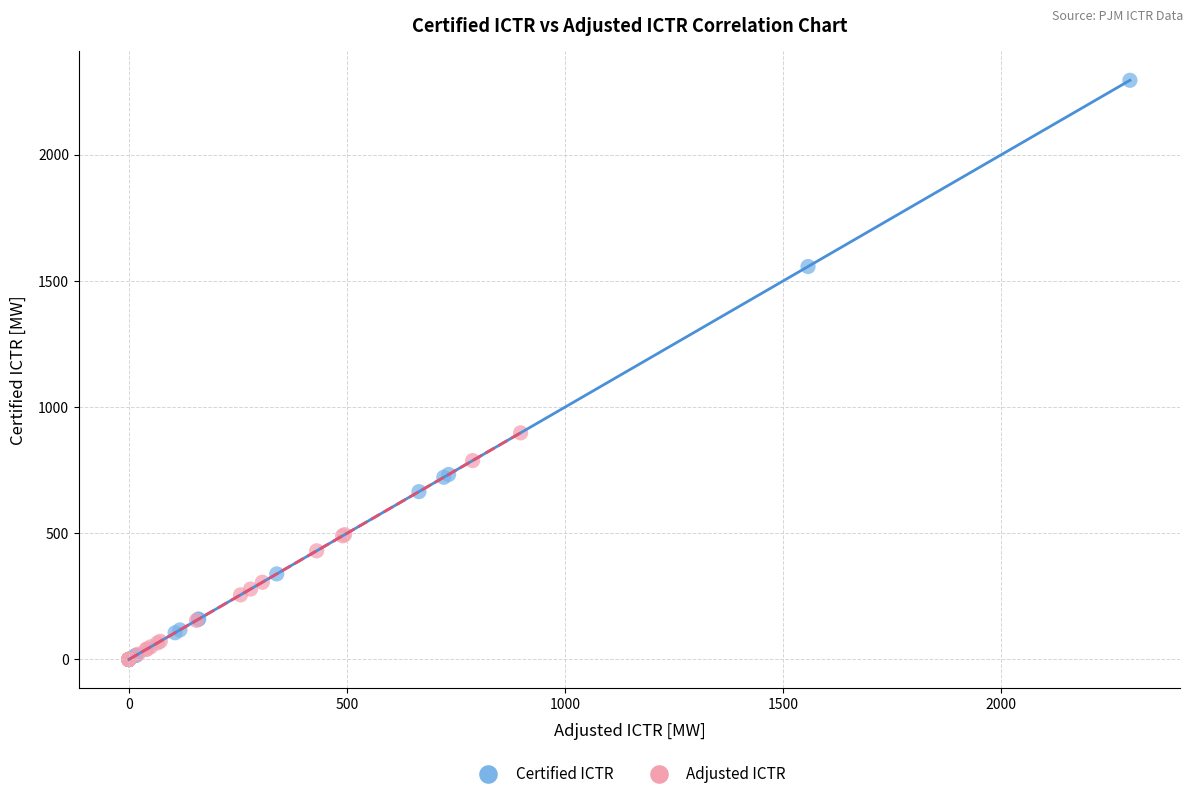

Which series reaches the maximum Y coordinate?

Certified ICTR